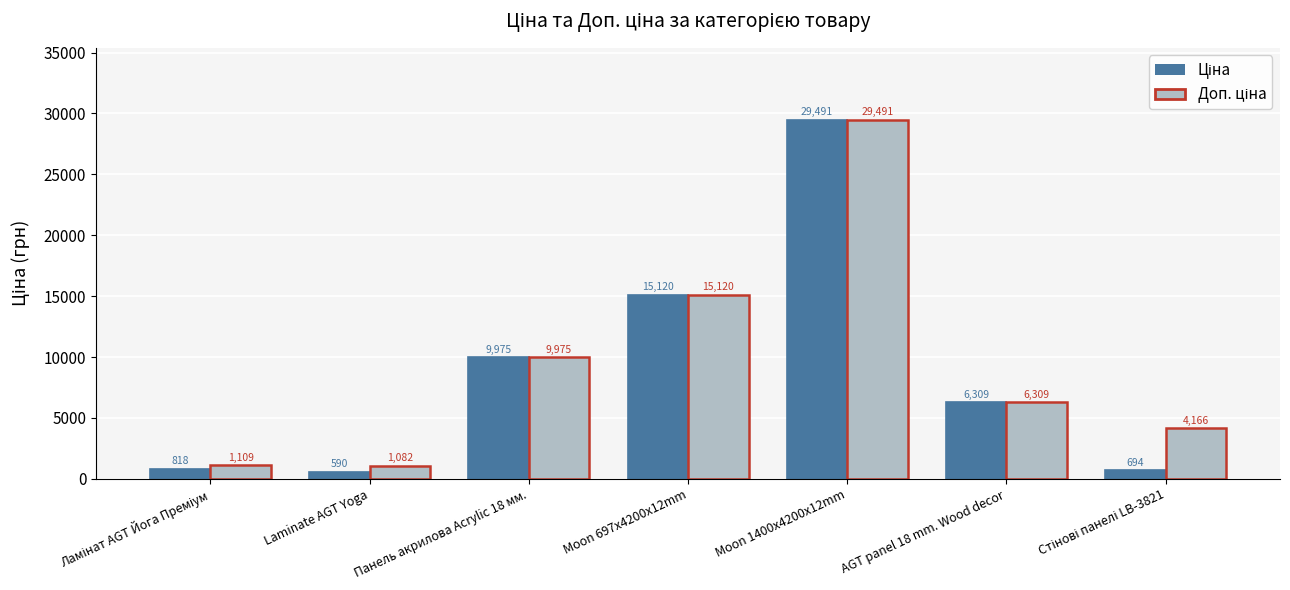

How many bars are there in total?

14